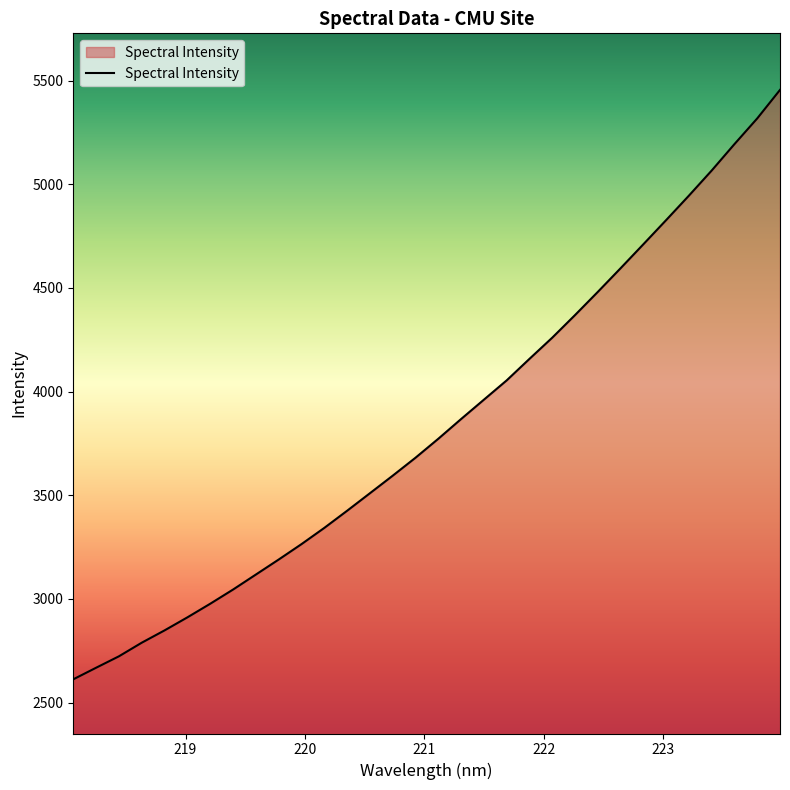

What is the smallest value displayed?

2612.6